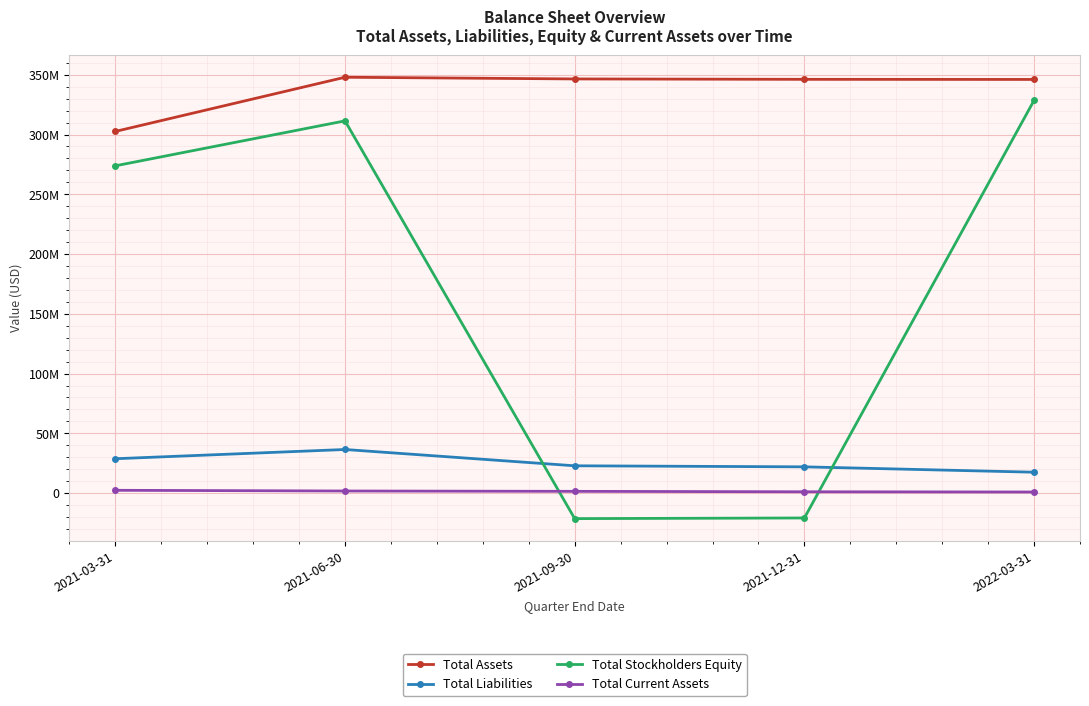

True or false: Total Liabilities and Total Current Assets cross at least once.

False